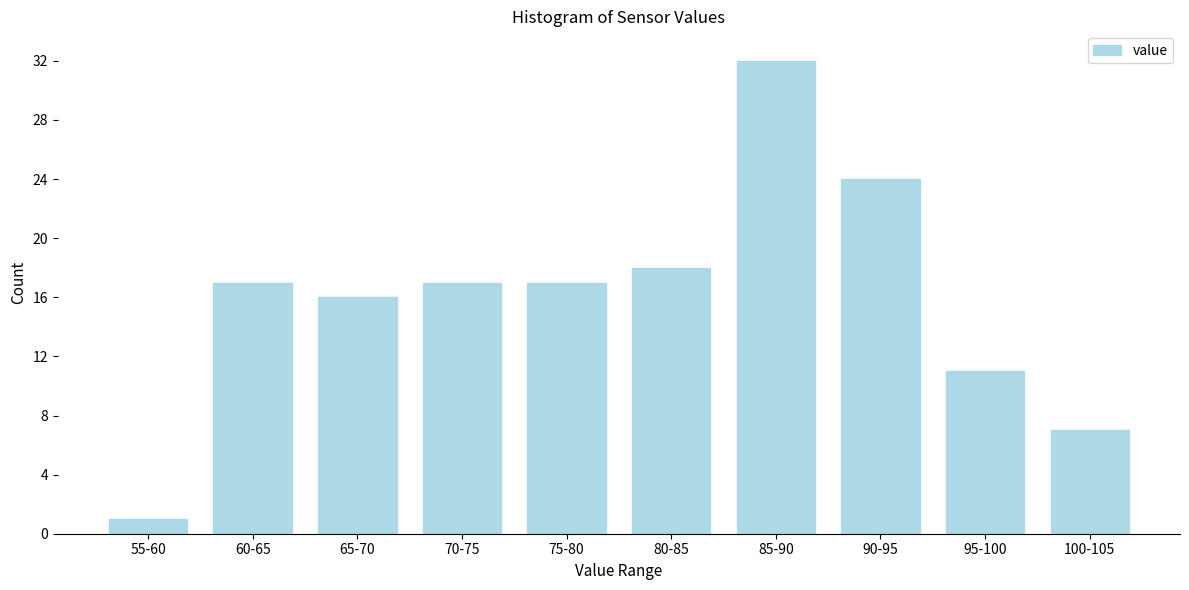

Reading right to left, what are all the values shown in this chart?

7	11	24	32	18	17	17	16	17	1